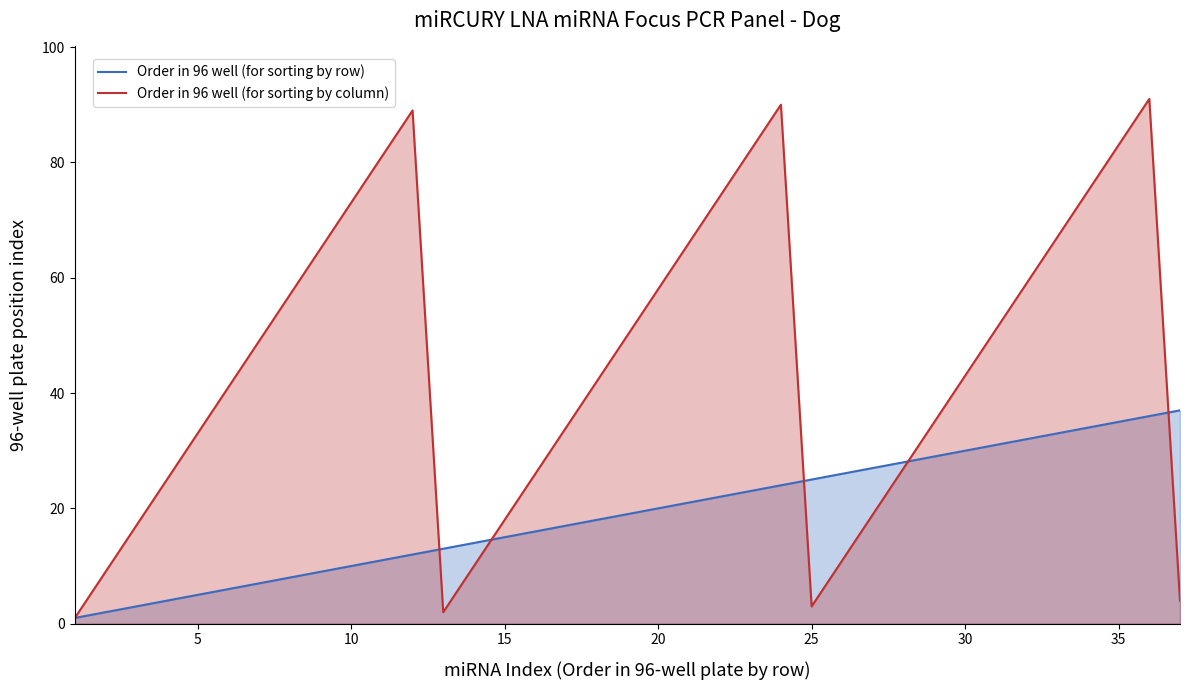

What is the average value of the Order in 96 well (for sorting by row) series?

19